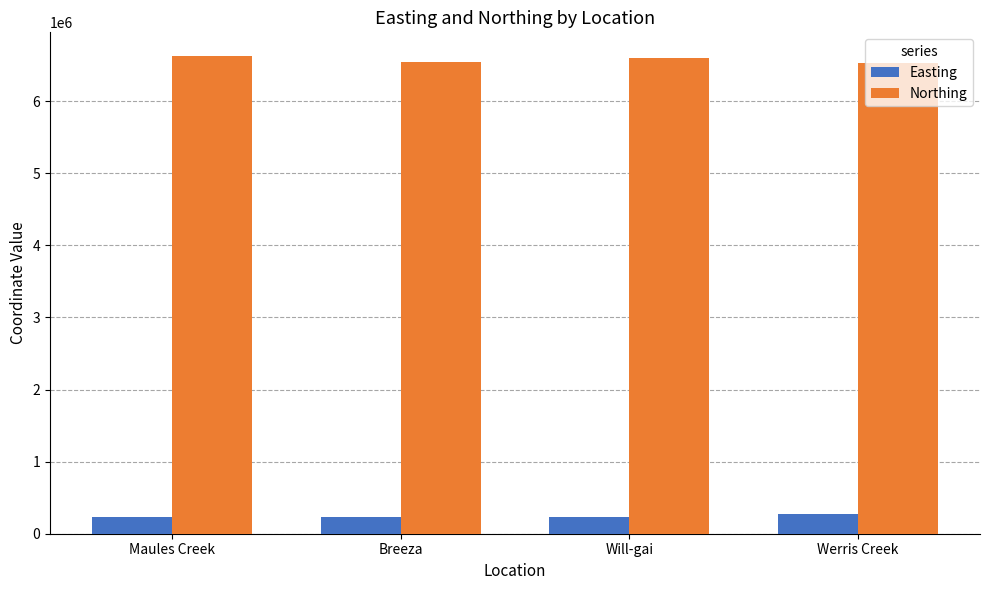

What is the difference between the highest and lowest values at Will-gai?

6364588